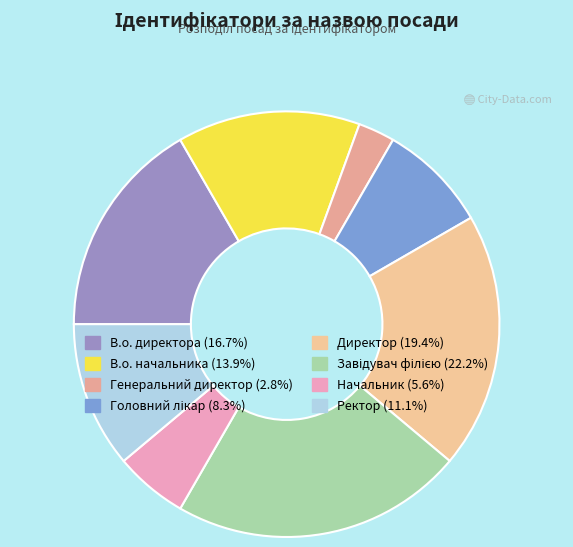

What is the smallest slice in the pie chart?

Генеральний директор